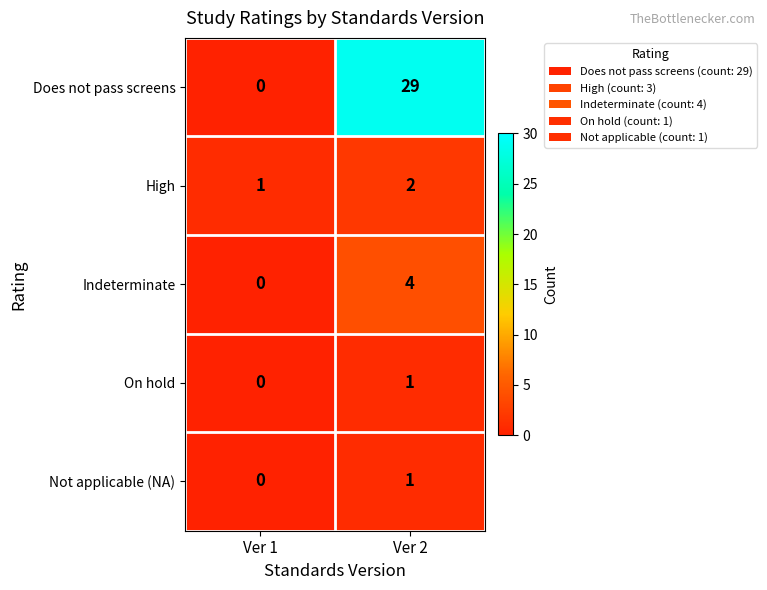

Which series changed the most between Ver 1 and Ver 2?

Does not pass screens